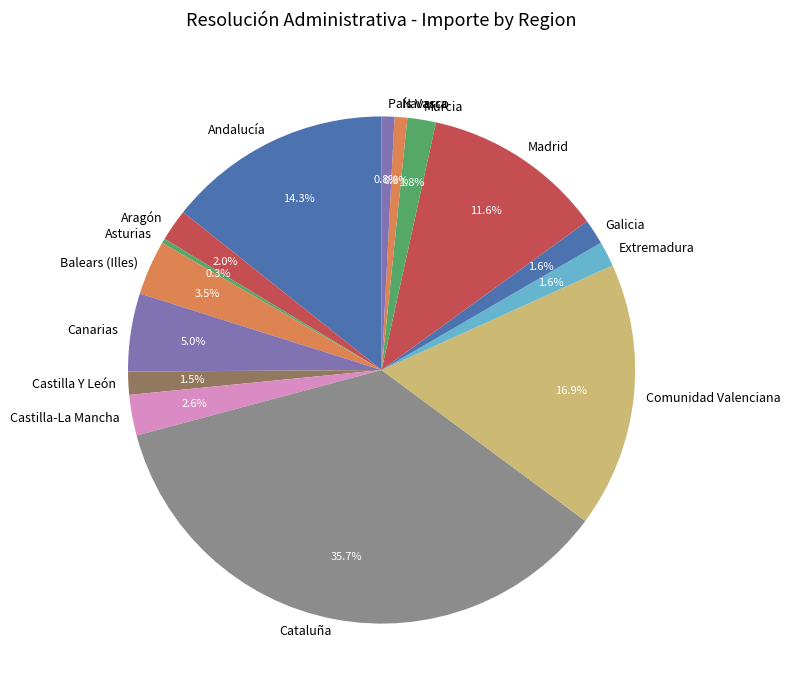

How many segments does this pie chart have?

15